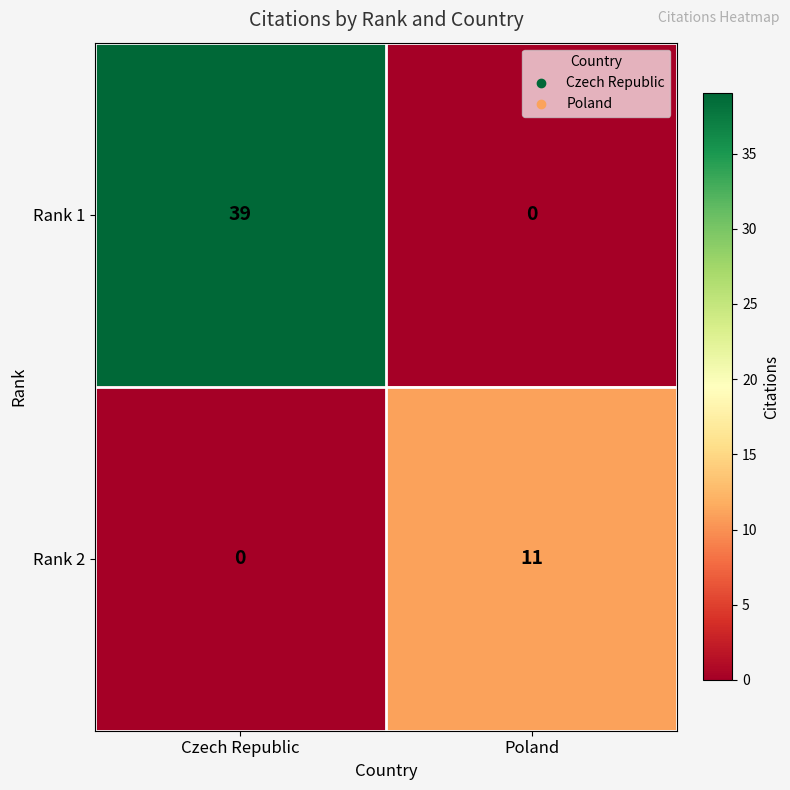

At how many categories does at least one series exceed 14?

1